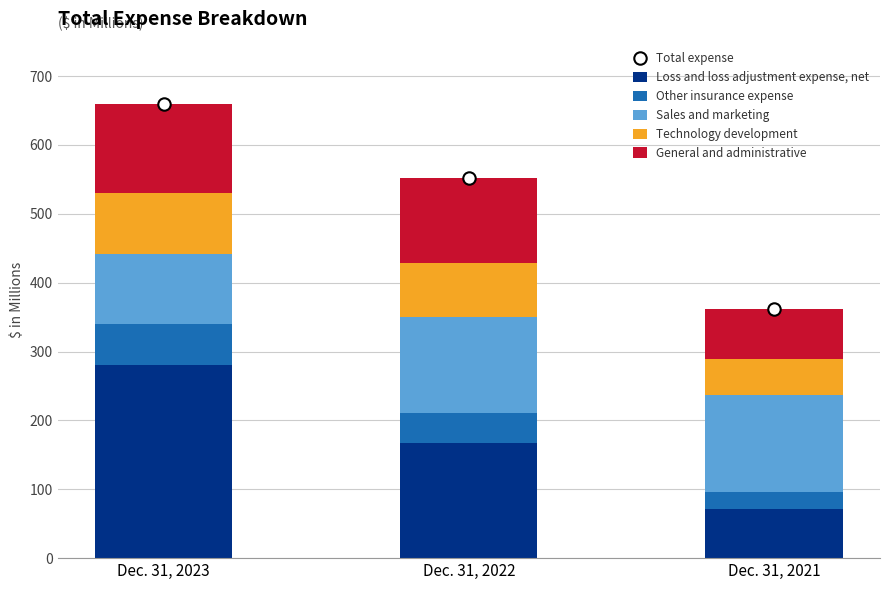

What is the total value across all series at Dec. 31, 2022?

1103.0